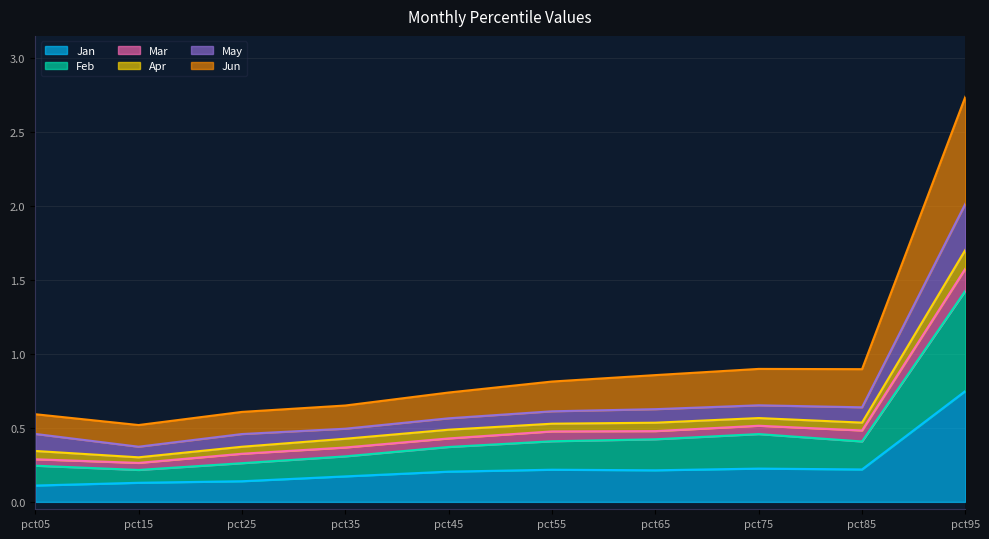

At which category is the sum across all series the highest?

pct95